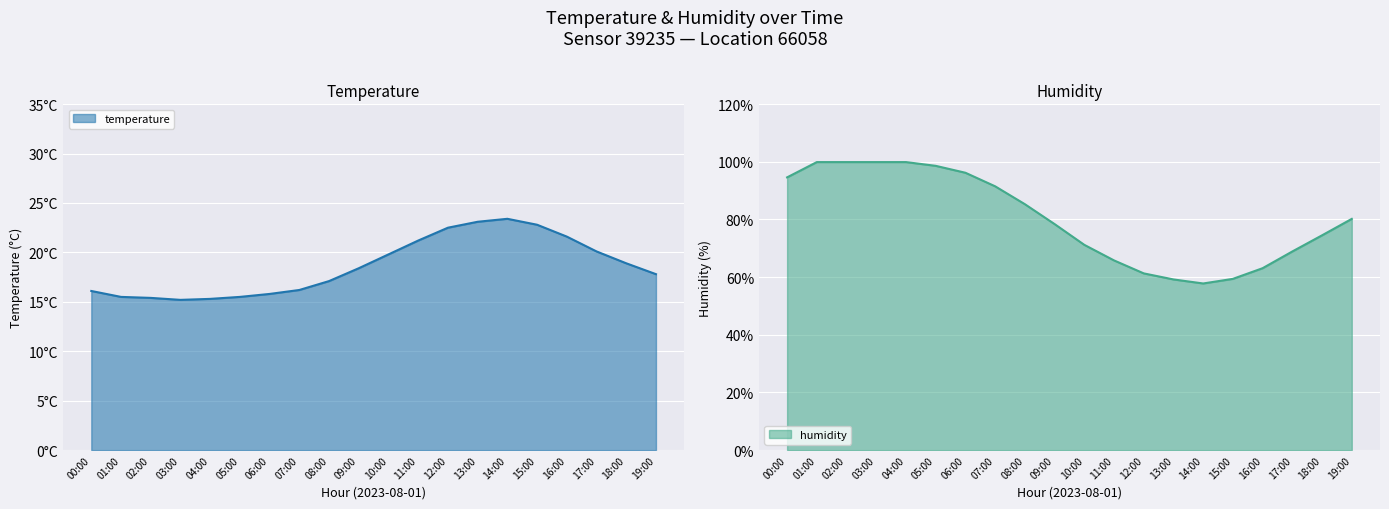

The value of humidity at 05:00 is 24.0. True or false?

False